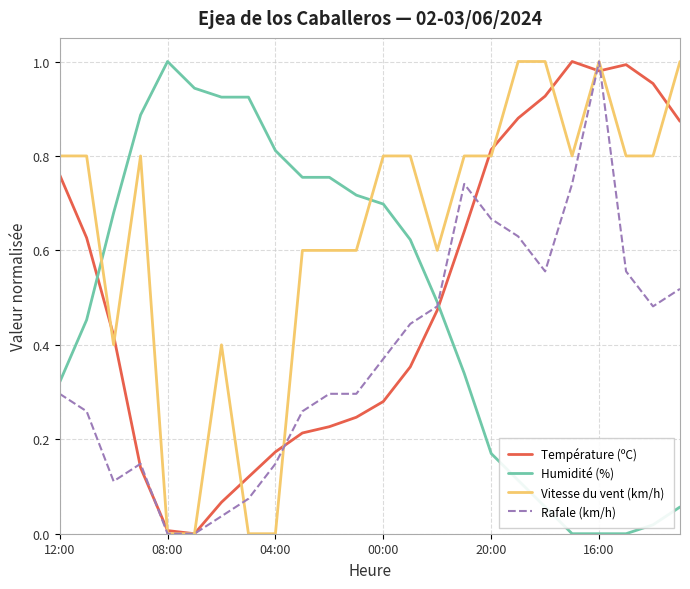

Which series has the largest total across all categories?

Vitesse du vent (km/h)